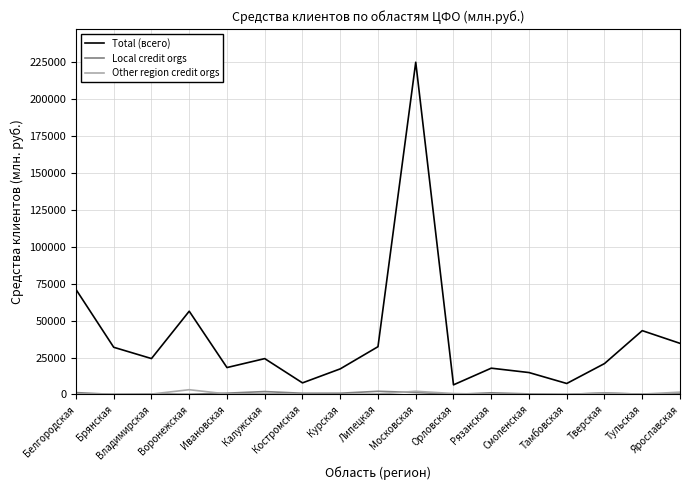

Which series has the largest total across all categories?

Total (всего)